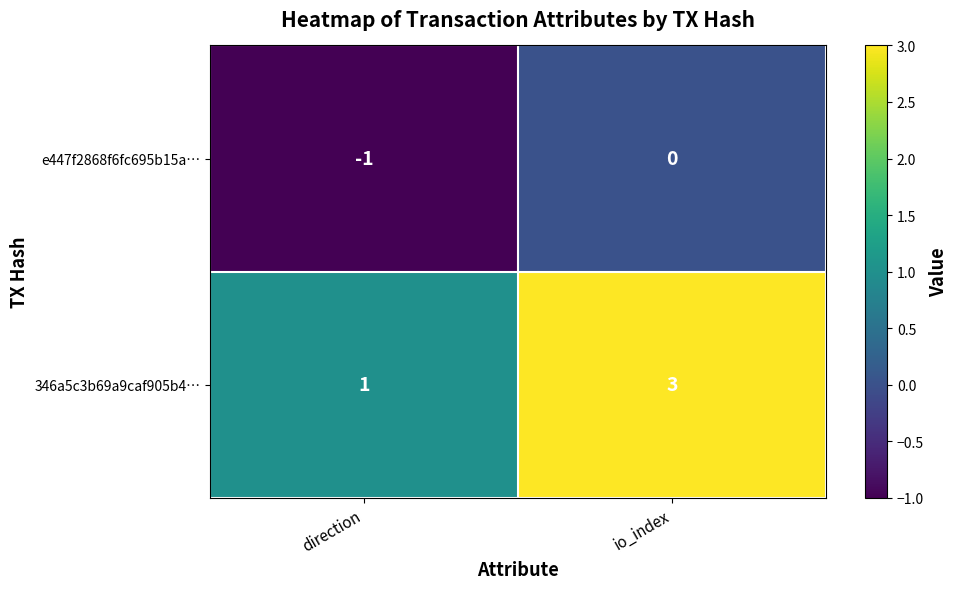

Is it true that 346a5c3b69a9caf905b4… equals 3 at io_index?

True